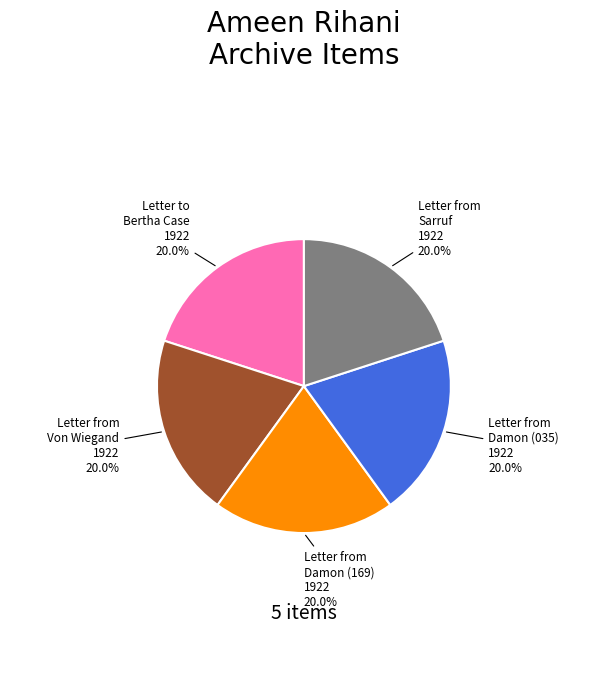

What is the ratio of the value at Letter to Bertha Case 1922 to the value at Letter from Damon (035) 1922?

1.0